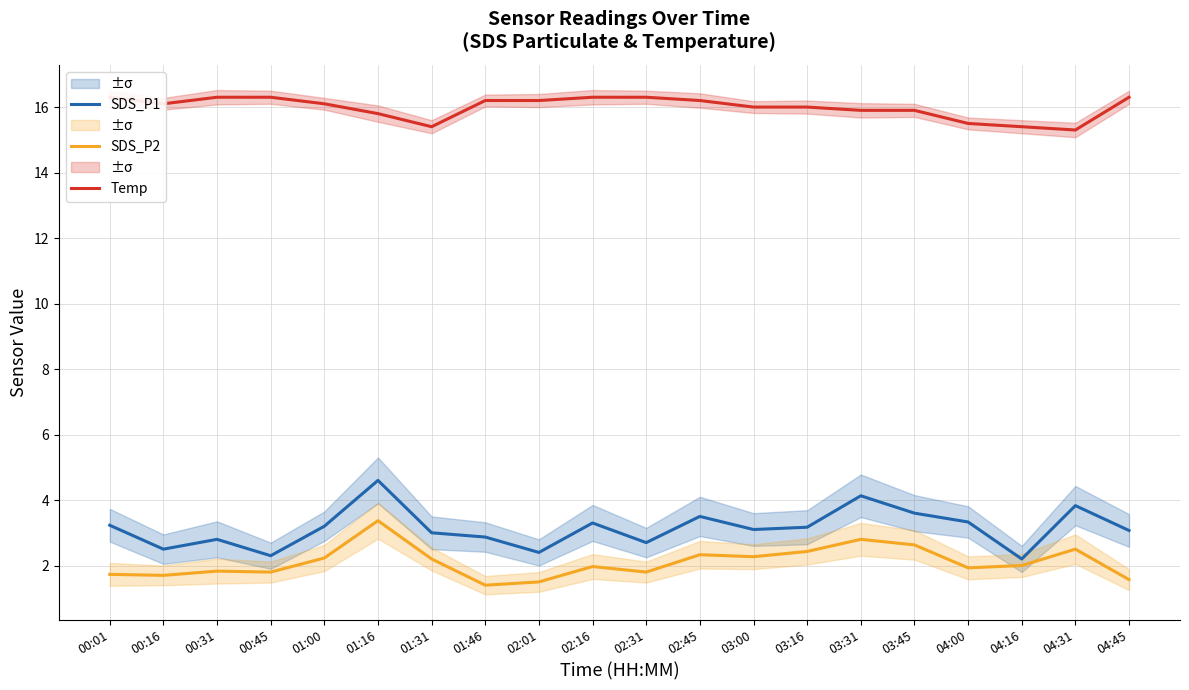

Reading left to right, transcribe all the data shown in this chart.

SDS_P1: 00:01=3.2	00:16=2.5	00:31=2.8	00:45=2.3	01:00=3.2	01:16=4.6	01:31=3.0	01:46=2.9	02:01=2.4	02:16=3.3	02:31=2.7	02:45=3.5	03:00=3.1	03:16=3.2	03:31=4.1	03:45=3.6	04:00=3.3	04:16=2.2	04:31=3.8	04:45=3.1
SDS_P2: 00:01=1.7	00:16=1.7	00:31=1.8	00:45=1.8	01:00=2.2	01:16=3.4	01:31=2.2	01:46=1.4	02:01=1.5	02:16=2.0	02:31=1.8	02:45=2.3	03:00=2.3	03:16=2.4	03:31=2.8	03:45=2.6	04:00=1.9	04:16=2.0	04:31=2.5	04:45=1.6
Temp: 00:01=16.3	00:16=16.1	00:31=16.3	00:45=16.3	01:00=16.1	01:16=15.8	01:31=15.4	01:46=16.2	02:01=16.2	02:16=16.3	02:31=16.3	02:45=16.2	03:00=16.0	03:16=16.0	03:31=15.9	03:45=15.9	04:00=15.5	04:16=15.4	04:31=15.3	04:45=16.3